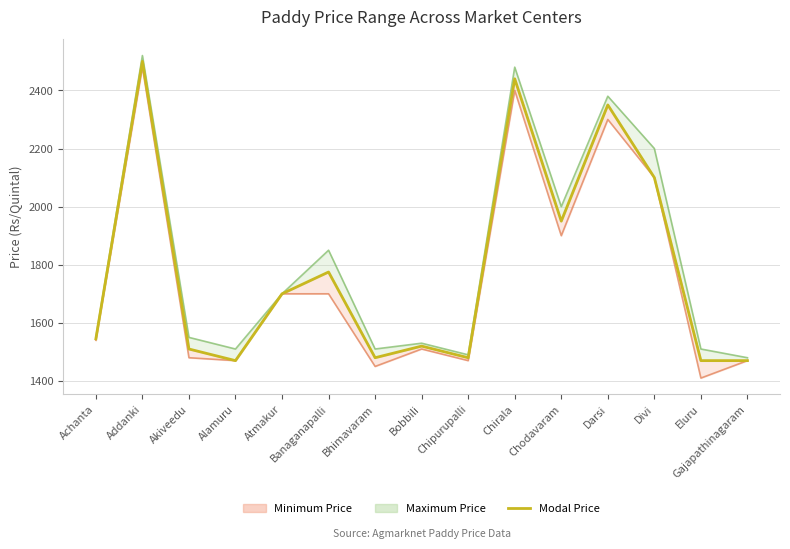

What is the highest value of the Min Price Line series?

2480